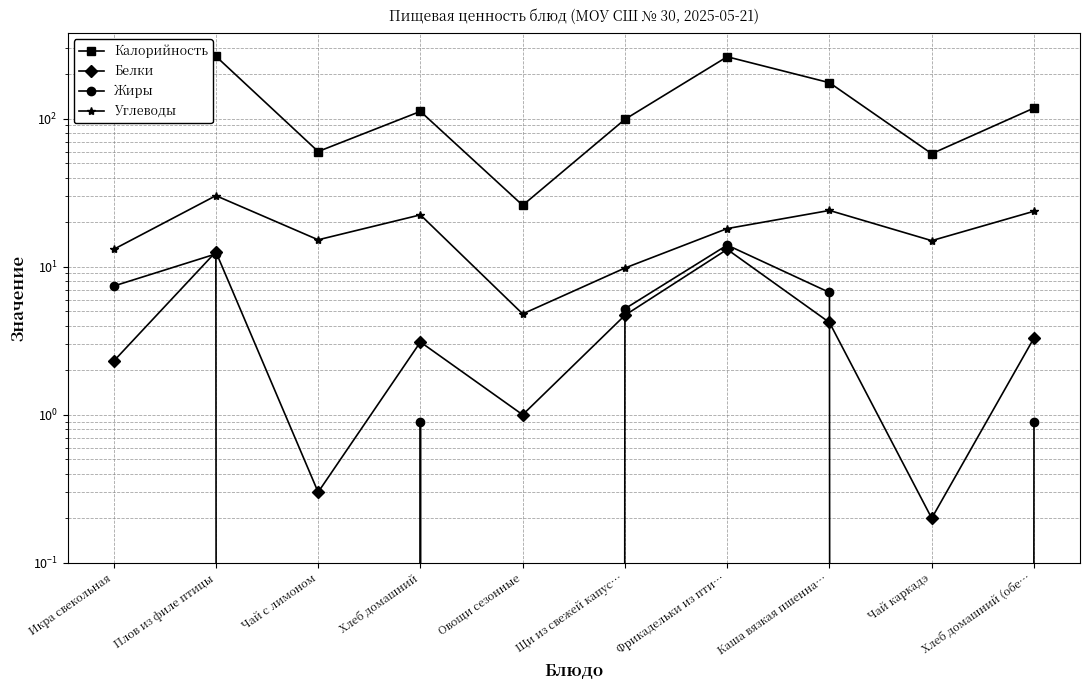

What are all the series names shown in the legend?

Калорийность, Белки, Жиры, Углеводы